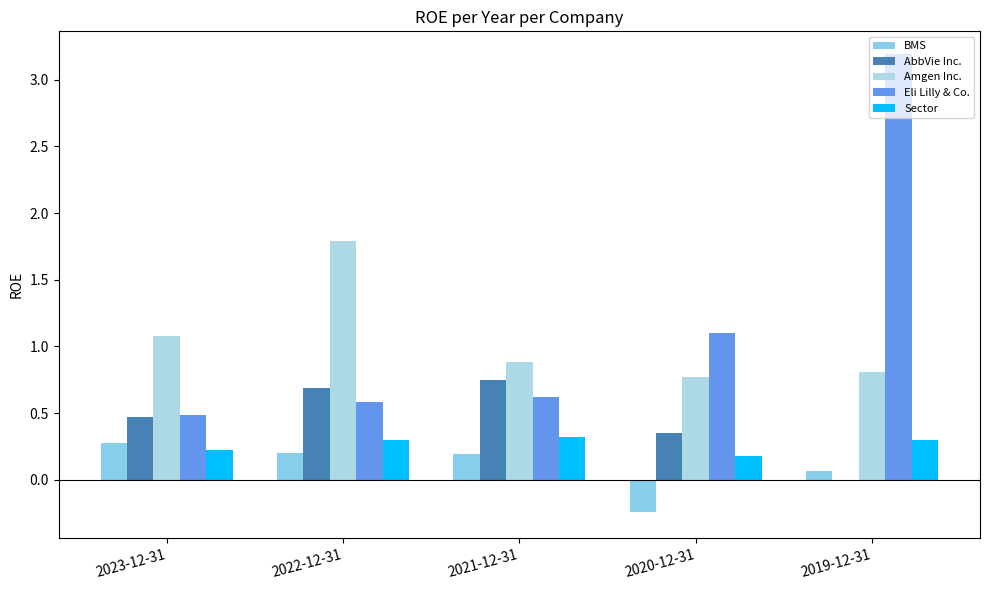

What is the difference between the maximum and second lowest values in the Amgen Inc. series?

1.0